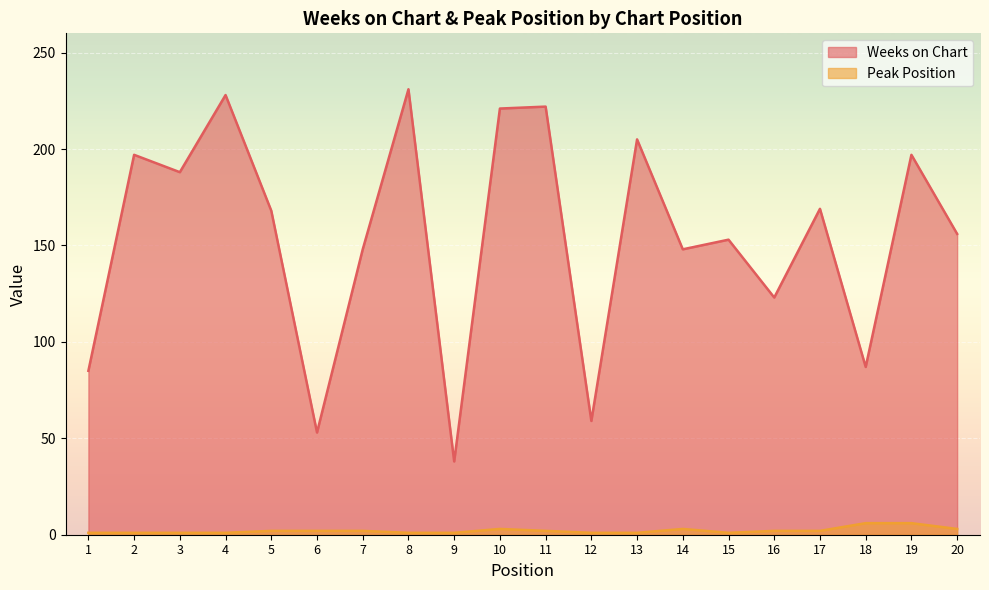

Which series has the largest total across all categories?

Weeks on Chart